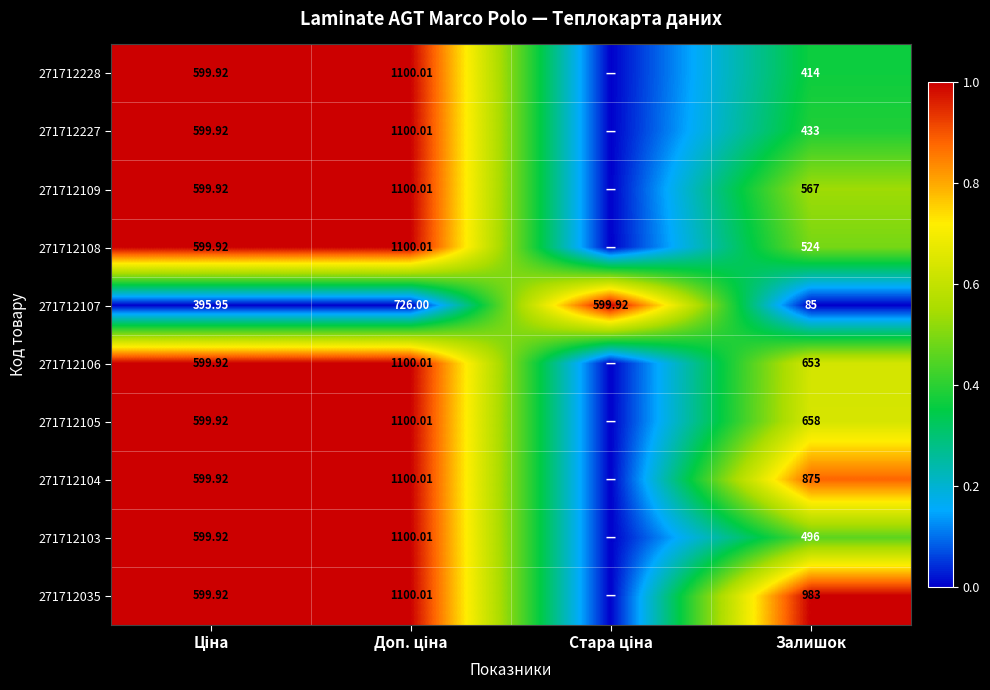

How many positive values does the 271712106 series have?

3